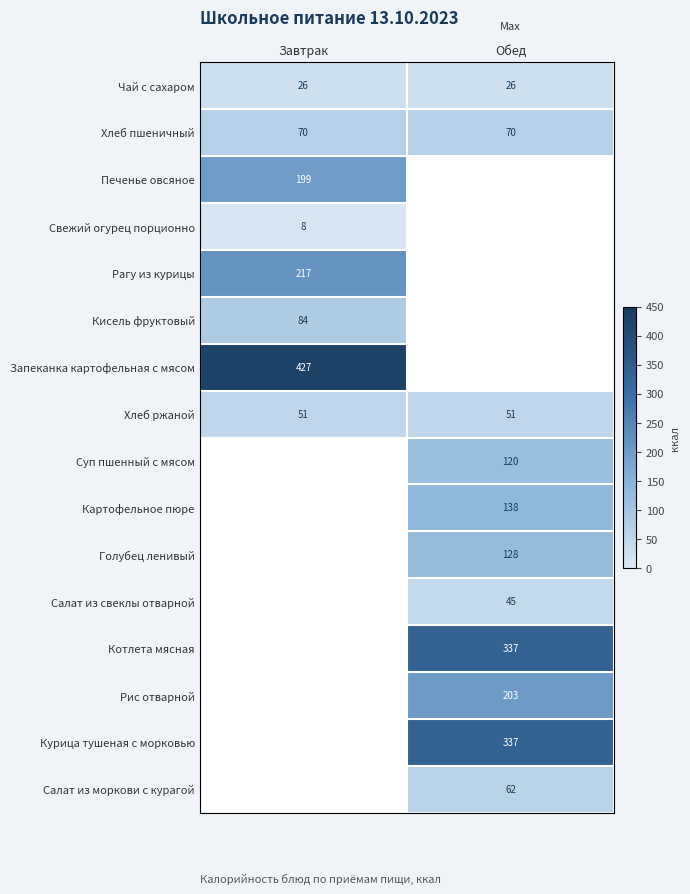

What value does the Хлеб ржаной series have at Обед?

51